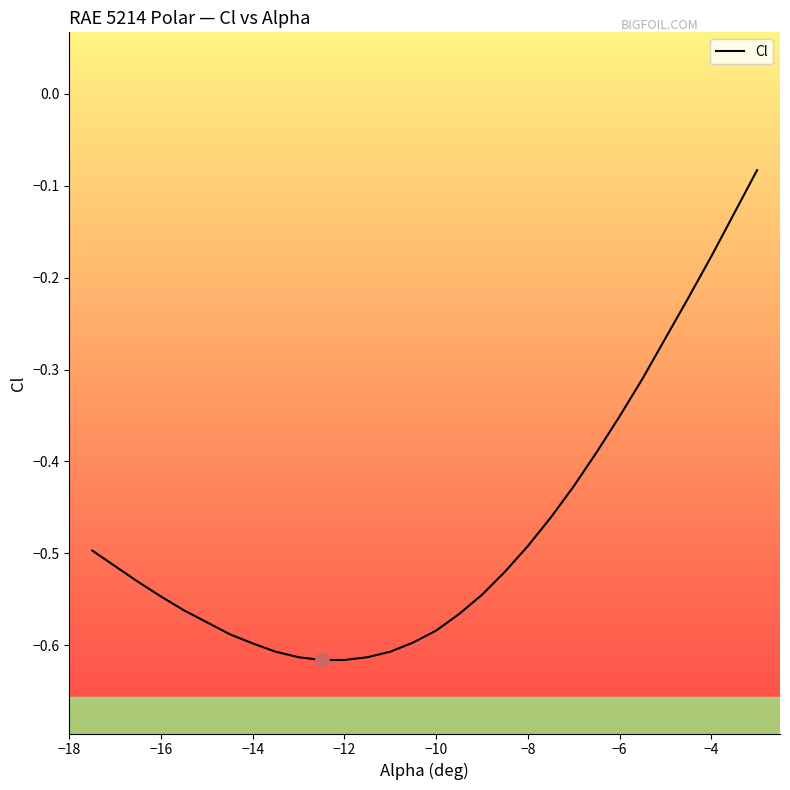

What position from the left is −8?

20